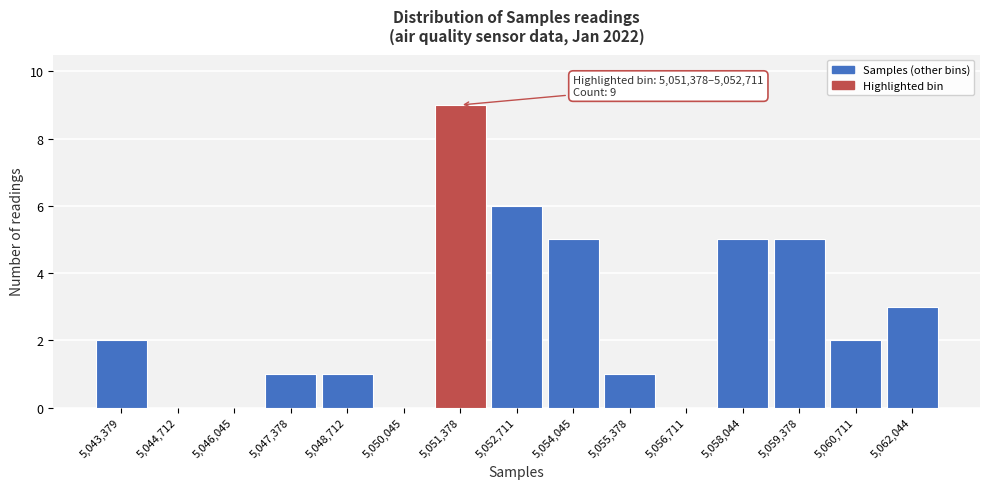

Reading left to right, what are all the values shown in this chart?

5,043,379=2	5,044,712=0	5,046,045=0	5,047,378=1	5,048,712=1	5,050,045=0	5,051,378=9	5,052,711=6	5,054,045=5	5,055,378=1	5,056,711=0	5,058,044=5	5,059,378=5	5,060,711=2	5,062,044=3